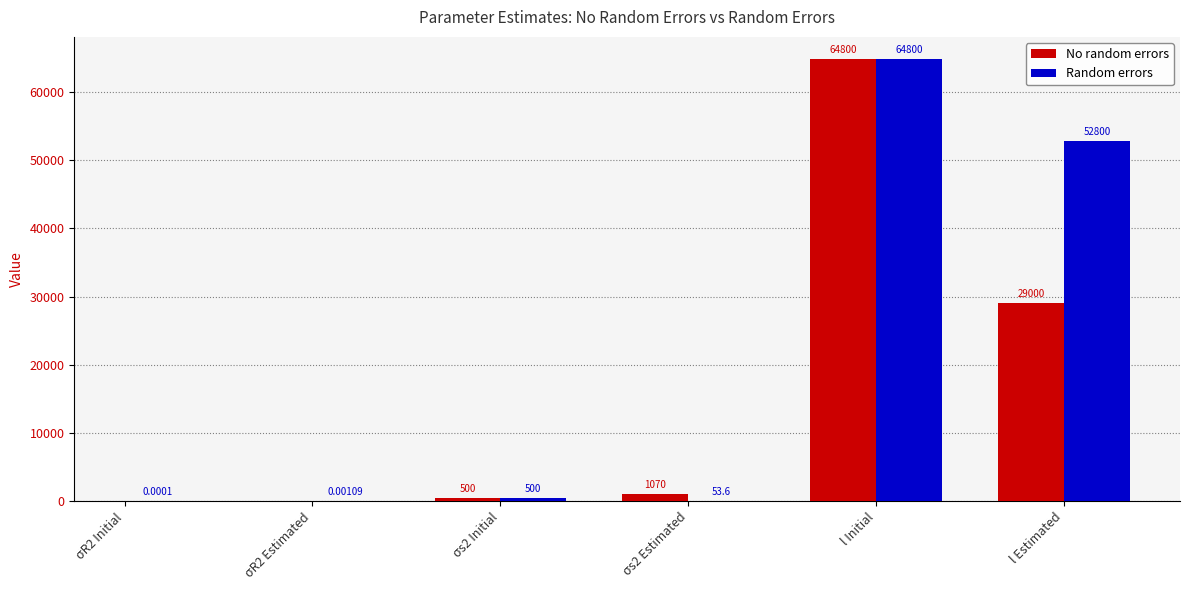

What are all the series names shown in the legend?

No random errors, Random errors